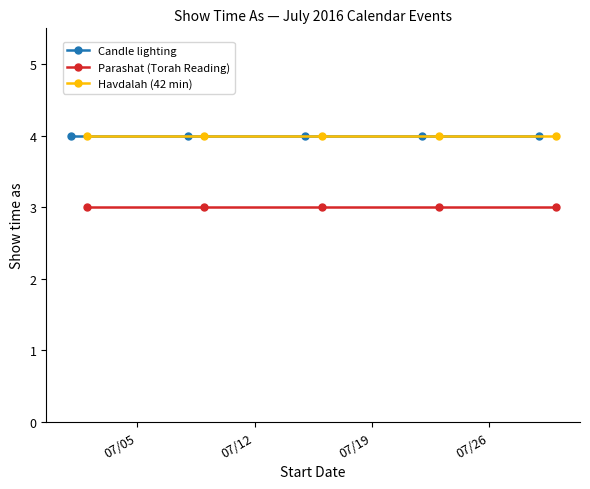

What are all the series names shown in the legend?

Candle lighting, Parashat (Torah Reading), Havdalah (42 min)